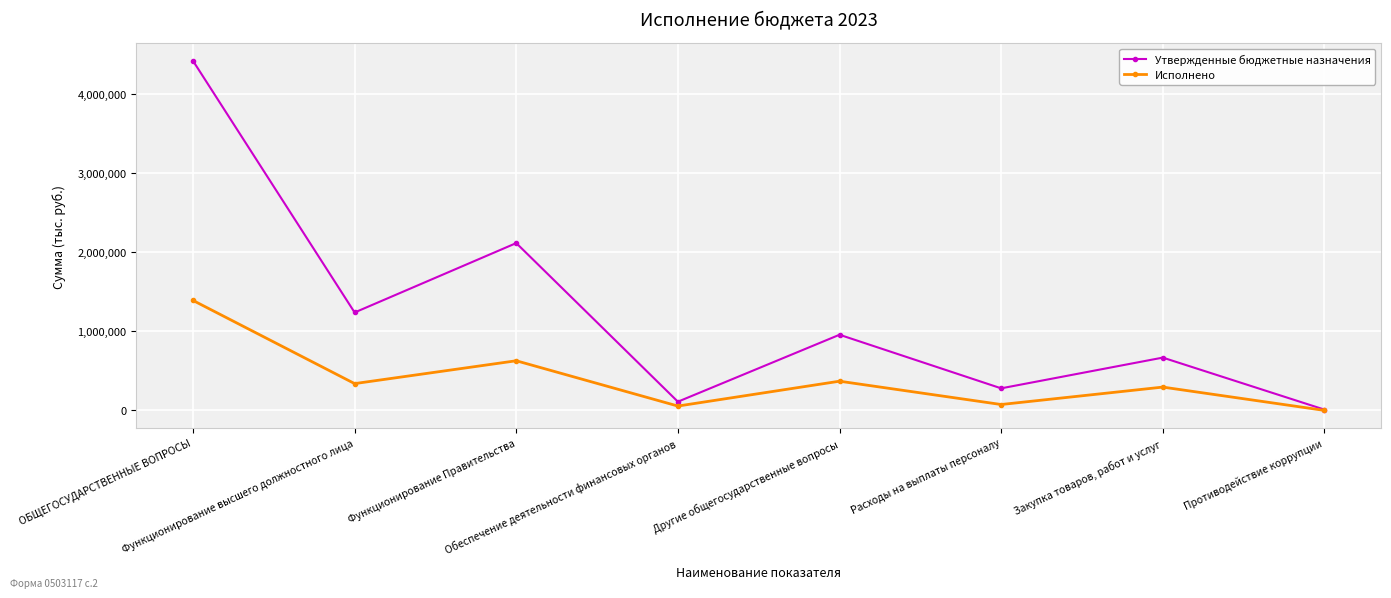

Where does the Утвержденные бюджетные назначения series first go above 956521?

ОБЩЕГОСУДАРСТВЕННЫЕ ВОПРОСЫ